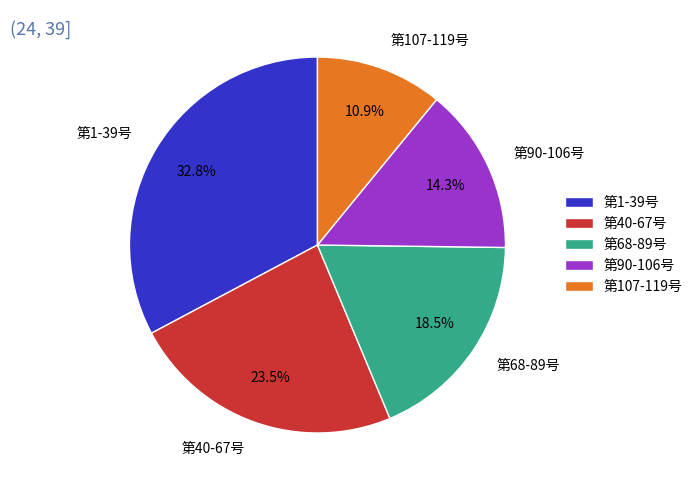

Rank the categories by value from highest to lowest.

第1-39号, 第40-67号, 第68-89号, 第90-106号, 第107-119号